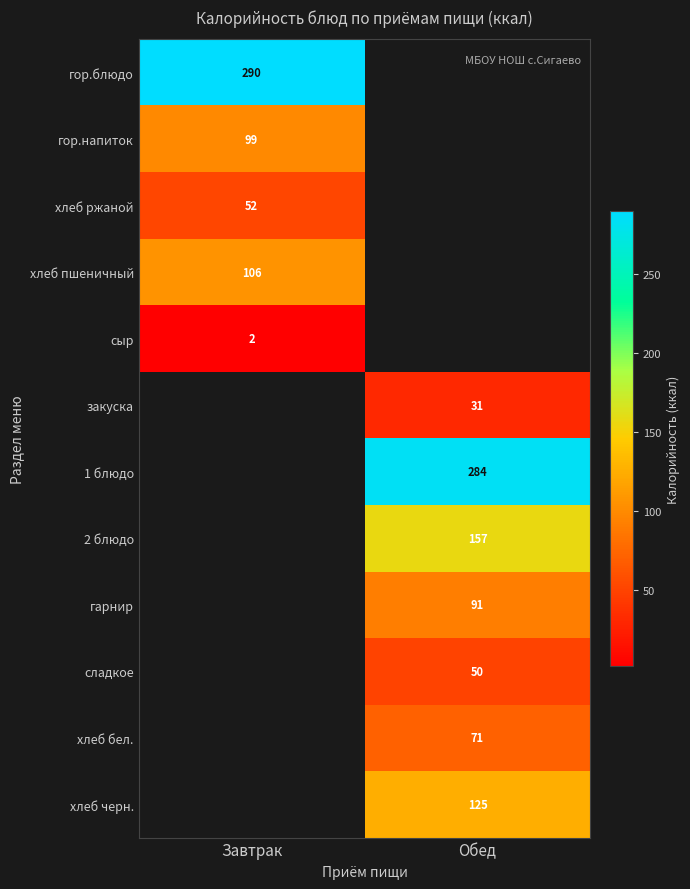

The 2 блюдо series shows 69 at Обед. True or false?

False